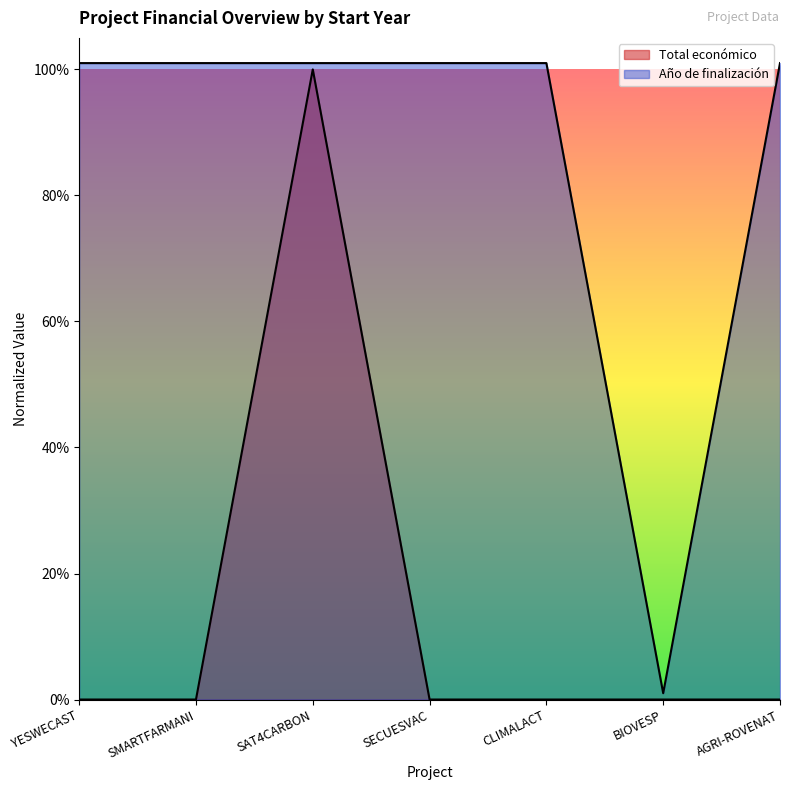

How many lines are shown in the chart?

2